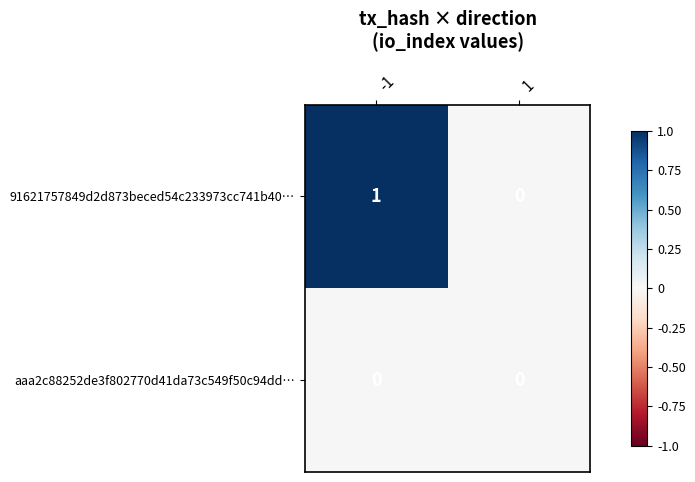

Reading left to right, extract all data points from this chart.

91621757849d2d873beced54c233973cc741b40…: -1=1	1=0
aaa2c88252de3f802770d41da73c549f50c94dd…: -1=0	1=0